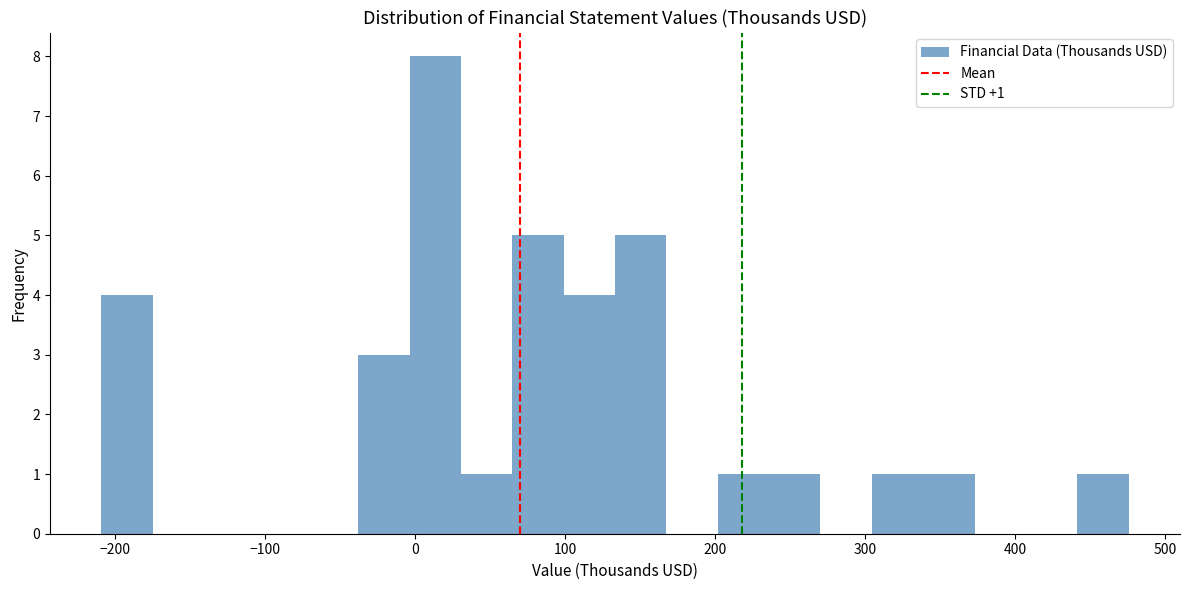

Read against the x-axis, roughly where is the centre of the tallest bar?

10